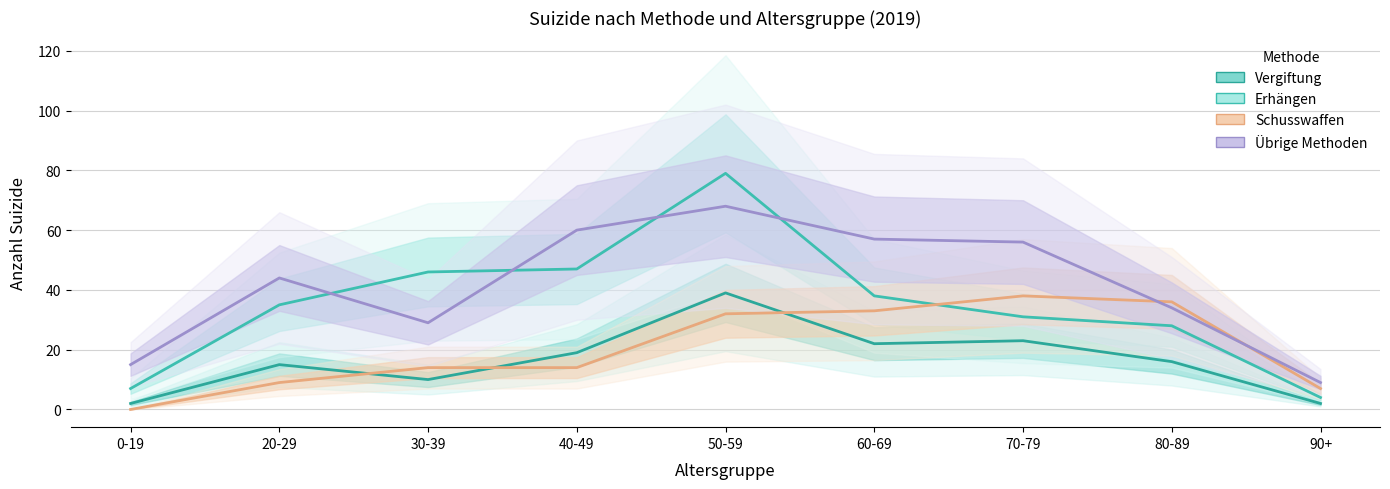

At how many categories does at least one series exceed 44?

5